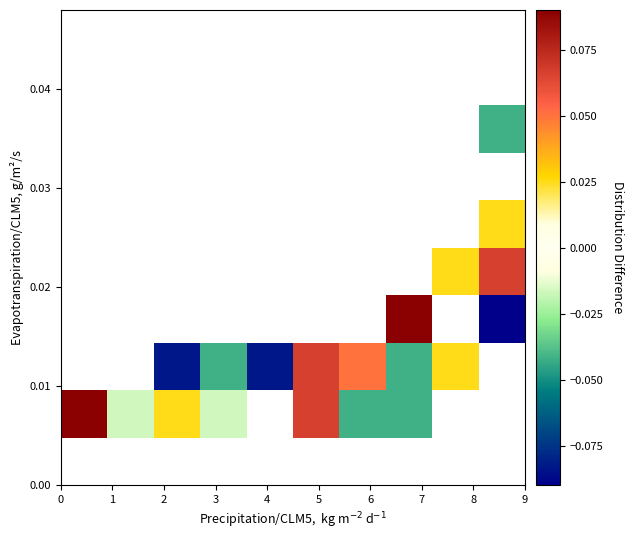

What is the difference between the highest and lowest values at 9?

0.2